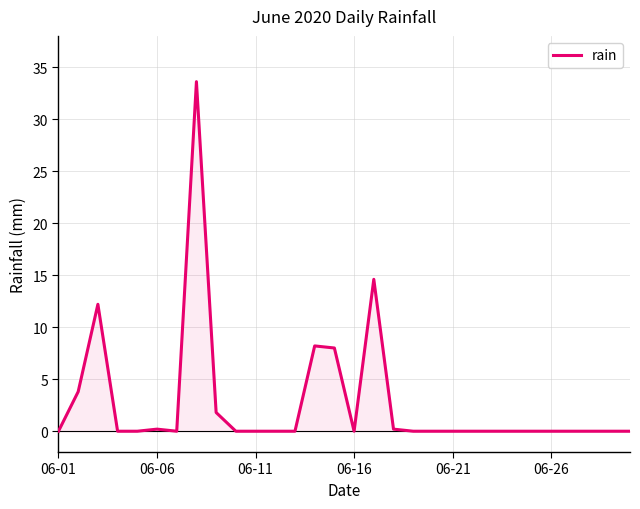

What is the maximum value shown in the chart?

33.6